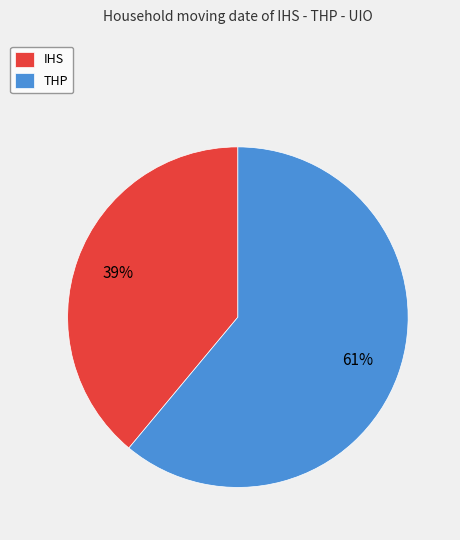

To the nearest percent, what is the difference between the largest and smallest slice percentages?

22%